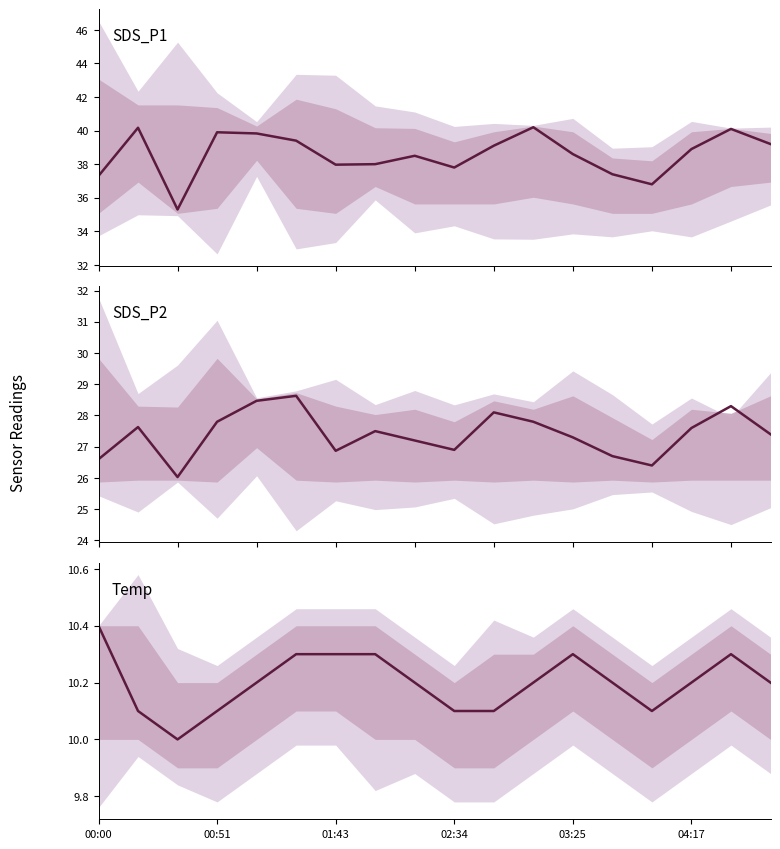

True or false: SDS_P1 and Temp cross at least once.

False